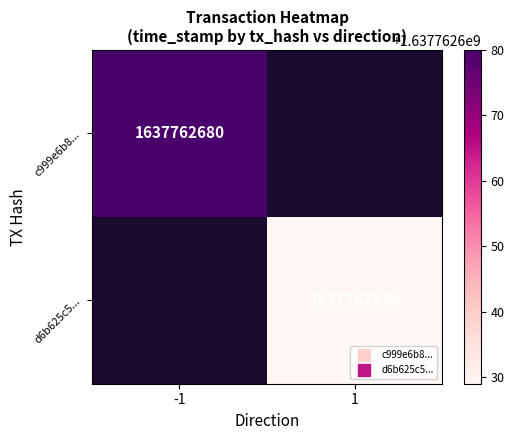

List the series in order of their overall mean, lowest first.

d6b625c55e72f31b02bf3e3ca38fdef93f59336, c999e6b87a449d4426ed5c6f1b823389d58d12d